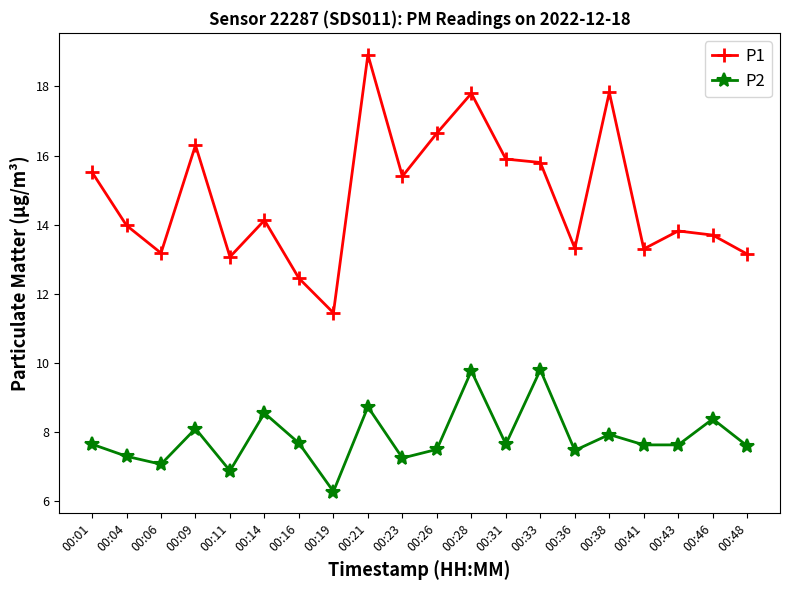

The value of P1 at 00:33 is 15.8. True or false?

True